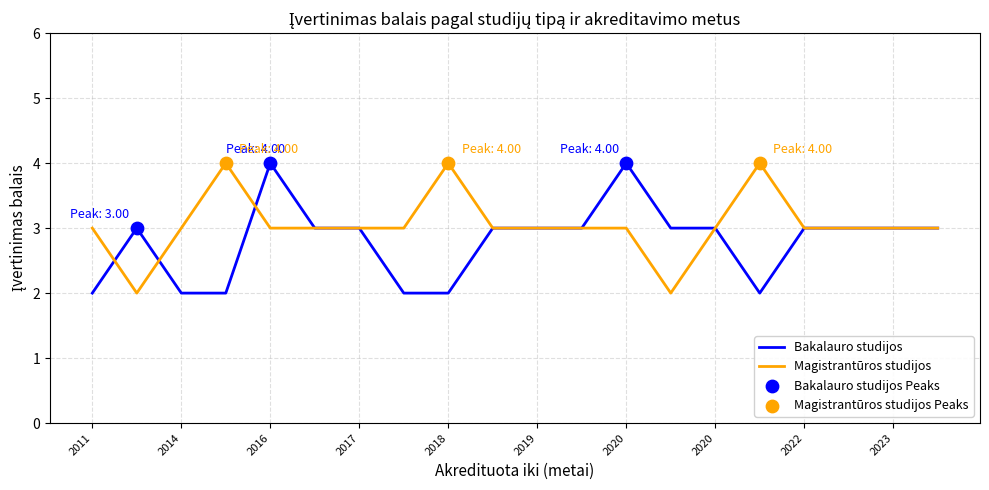

Which series has the largest total across all categories?

Magistrantūros studijos